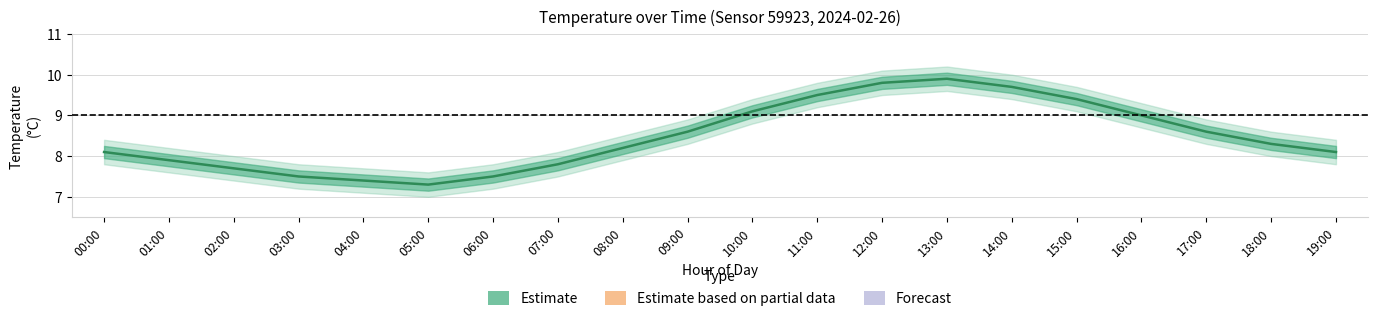

What is the sum of all values?

169.4